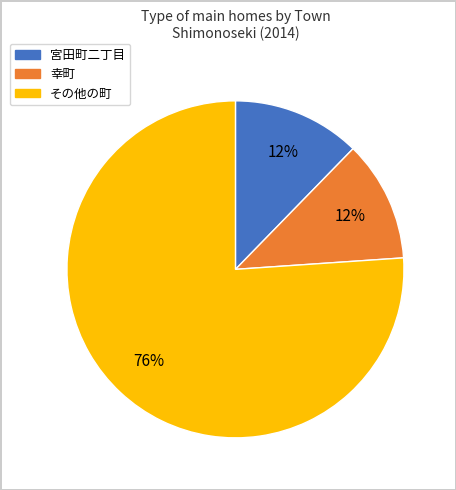

Is there any slice that represents more than half of the pie?

Yes